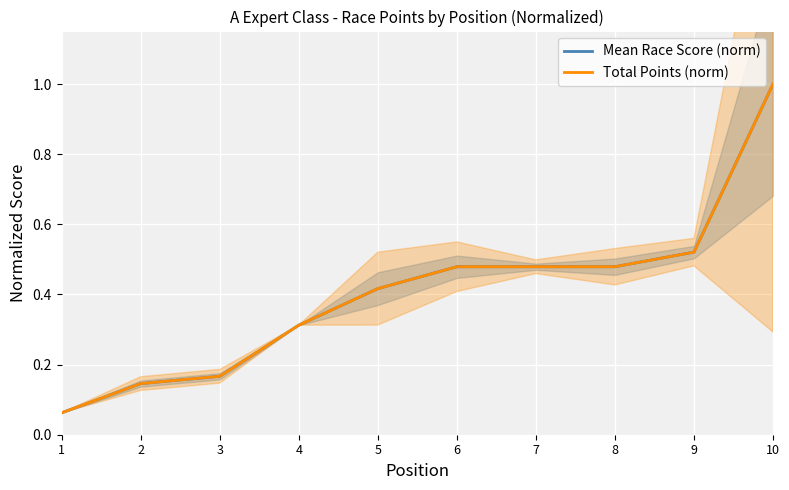

True or false: Total Points (norm) has more than 2 interior local peaks.

False